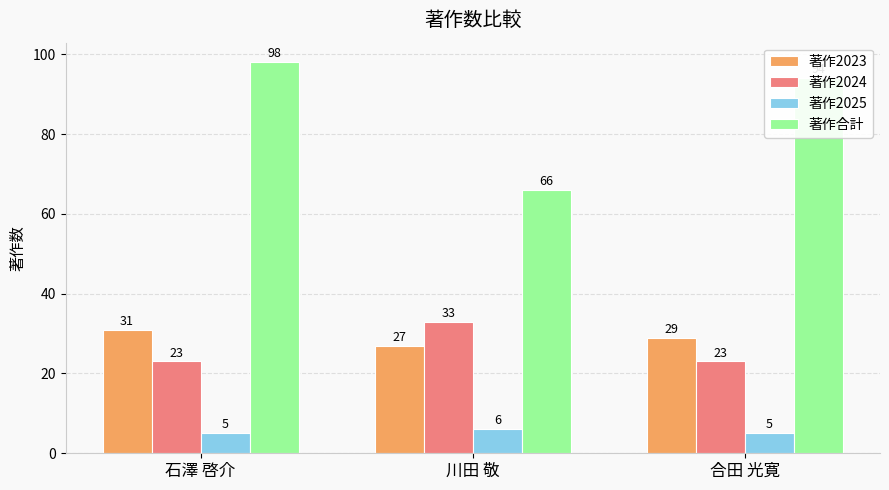

How many bars are there in each group?

4